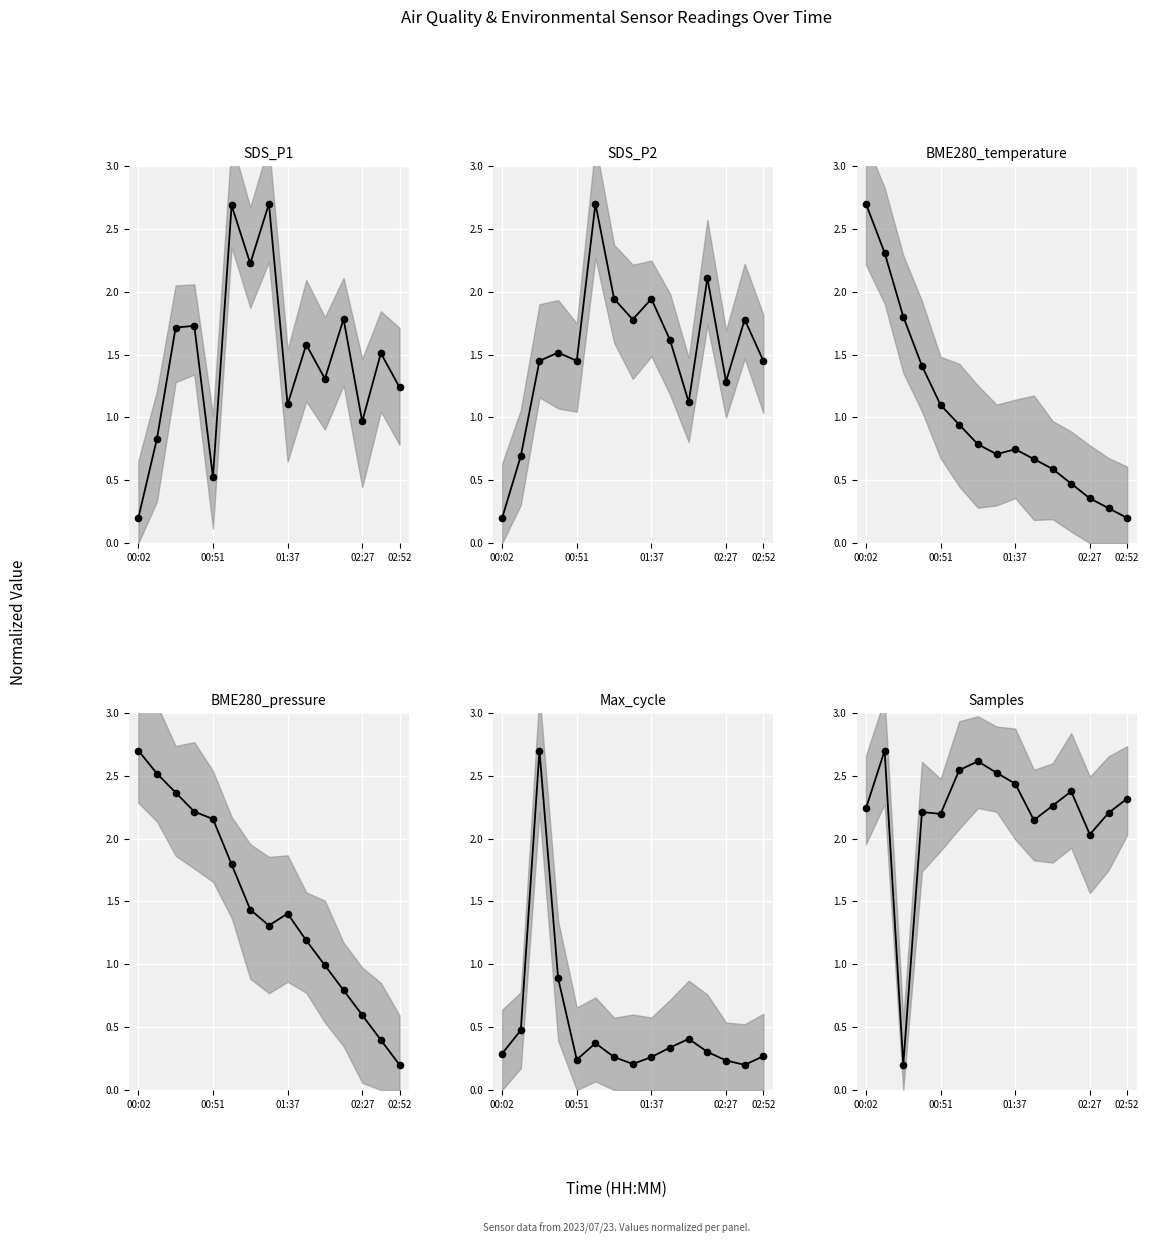

What is the total value across all series at 11?

7.8